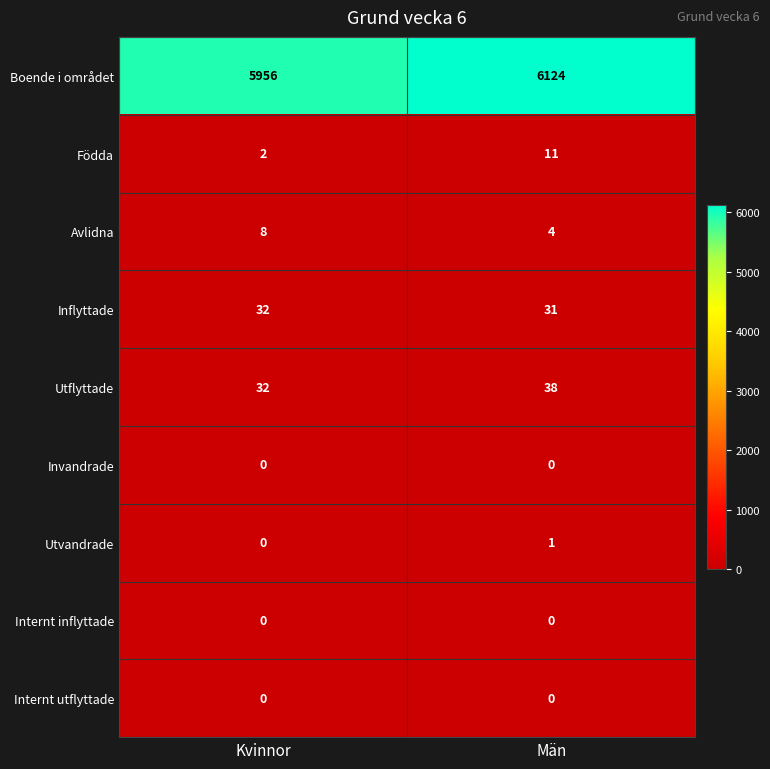

Reading left to right, what are all the values shown in this chart?

Boende i området: Kvinnor=5956	Män=6124
Födda: Kvinnor=2	Män=11
Avlidna: Kvinnor=8	Män=4
Inflyttade: Kvinnor=32	Män=31
Utflyttade: Kvinnor=32	Män=38
Invandrade: Kvinnor=0	Män=0
Utvandrade: Kvinnor=0	Män=1
Internt inflyttade: Kvinnor=0	Män=0
Internt utflyttade: Kvinnor=0	Män=0